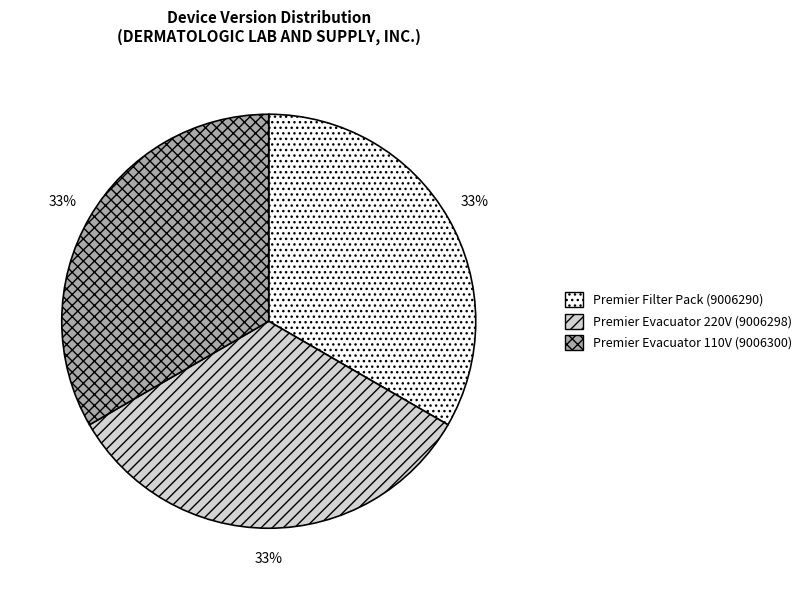

Is there any slice that represents more than half of the pie?

No